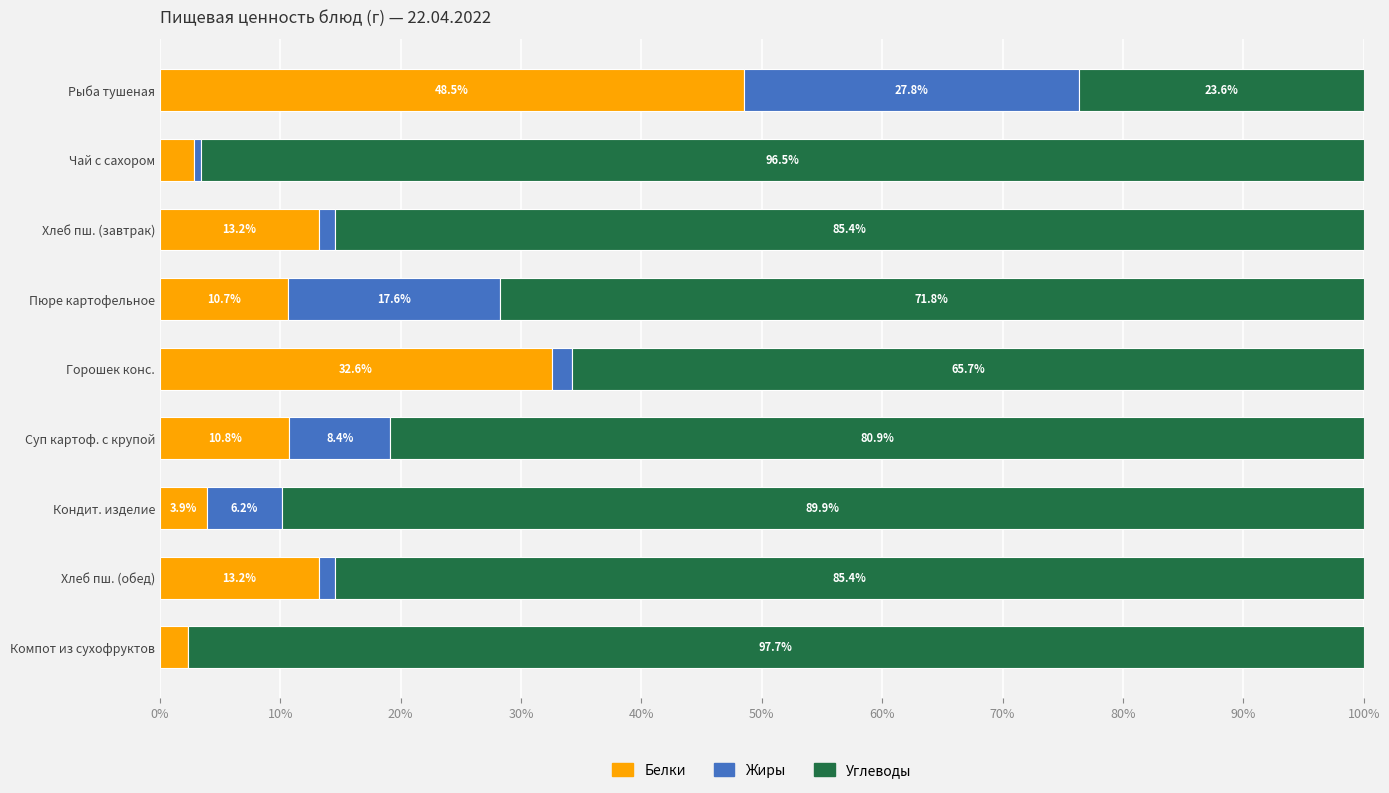

Which category has the highest value in the Белки series?

Рыба тушеная